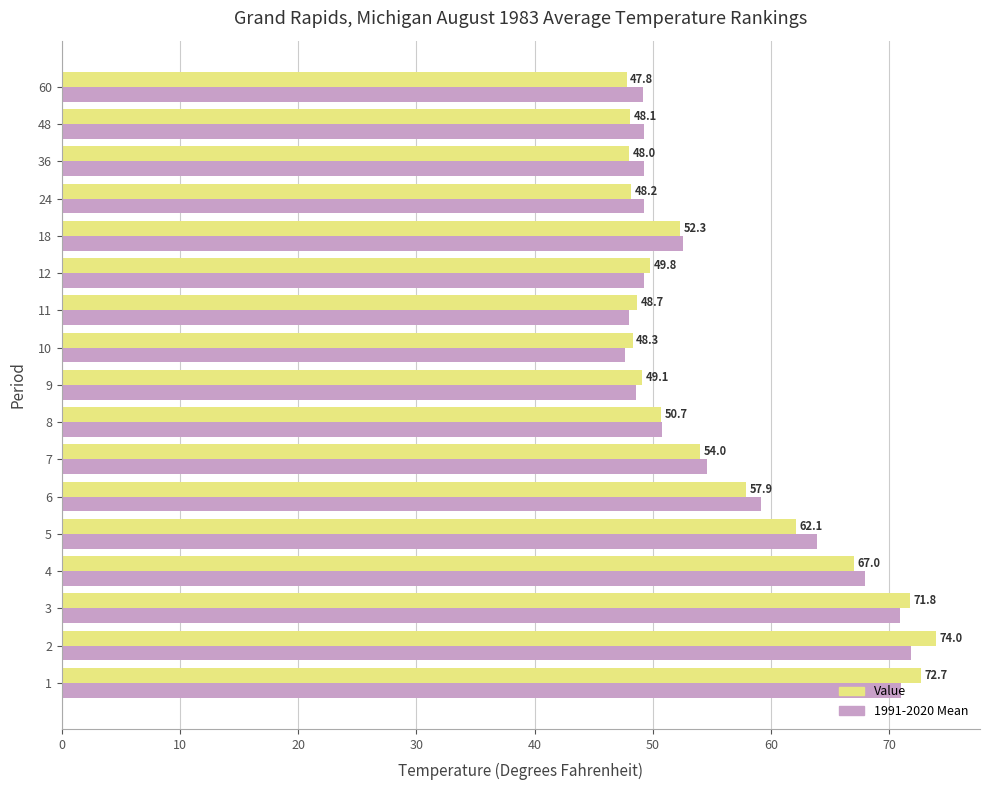

The Value series shows 62.1 at 5. True or false?

True